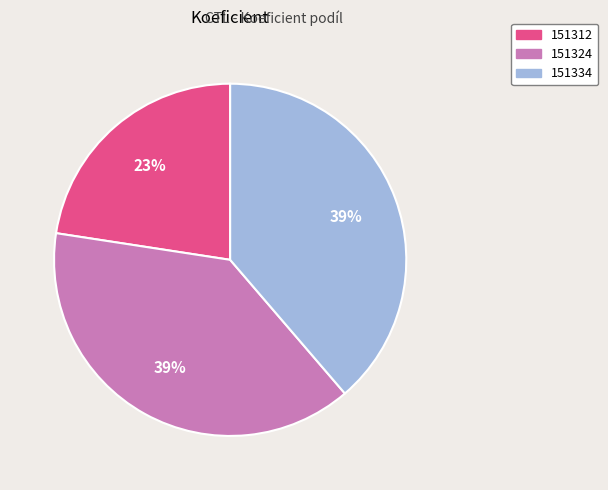

How many slices are in this pie chart?

3